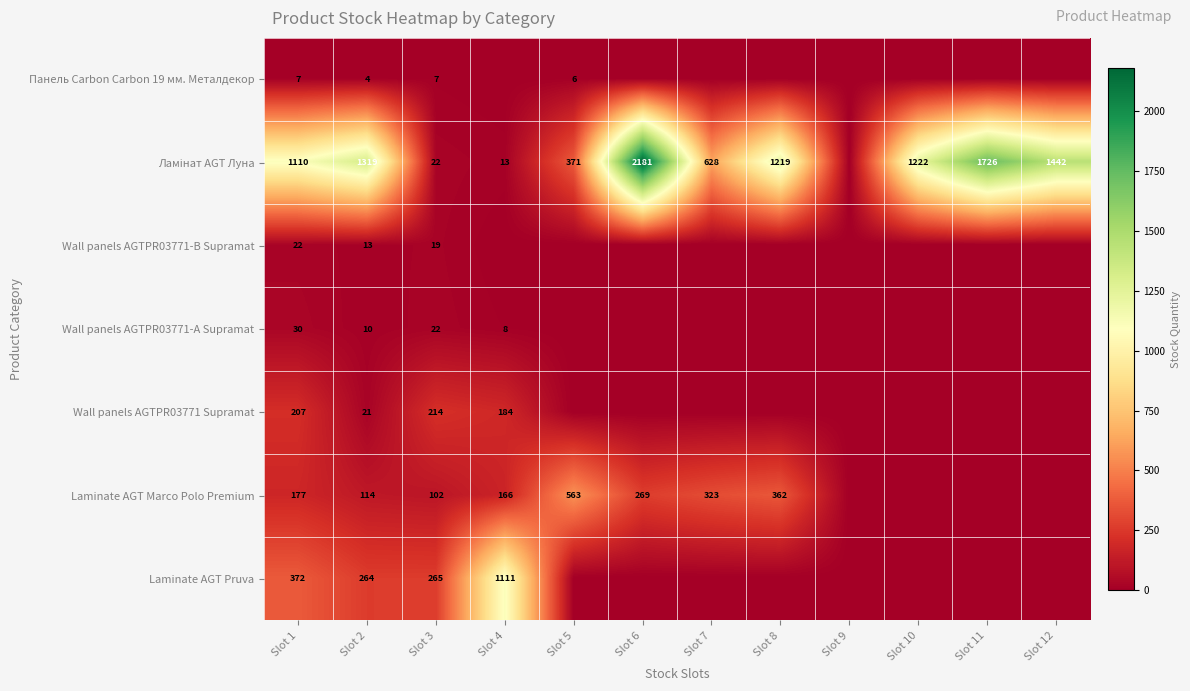

What is the total value across all series at Slot 2?

1745